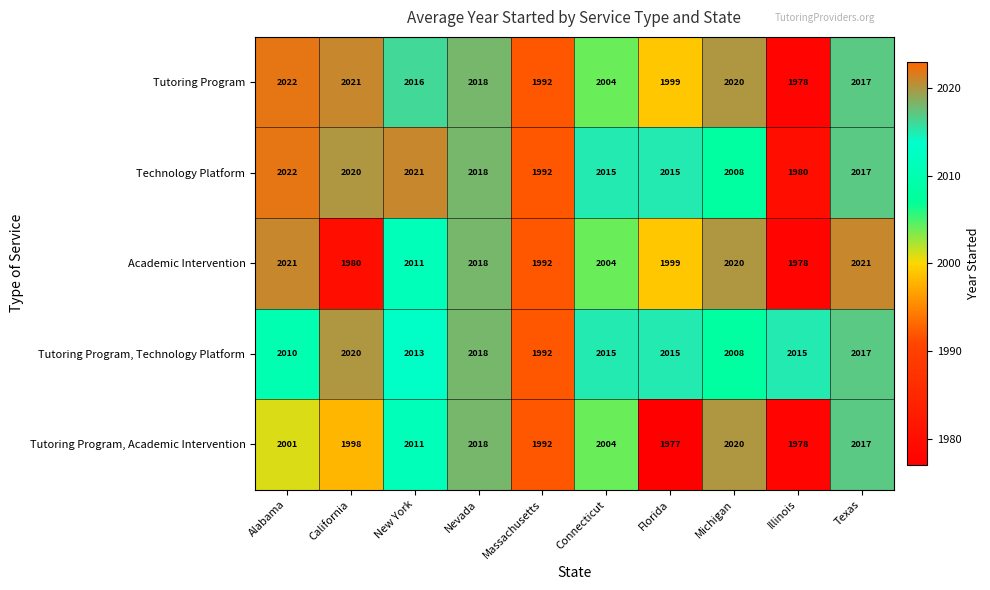

Between Connecticut and Illinois, which series saw the biggest shift?

Technology Platform